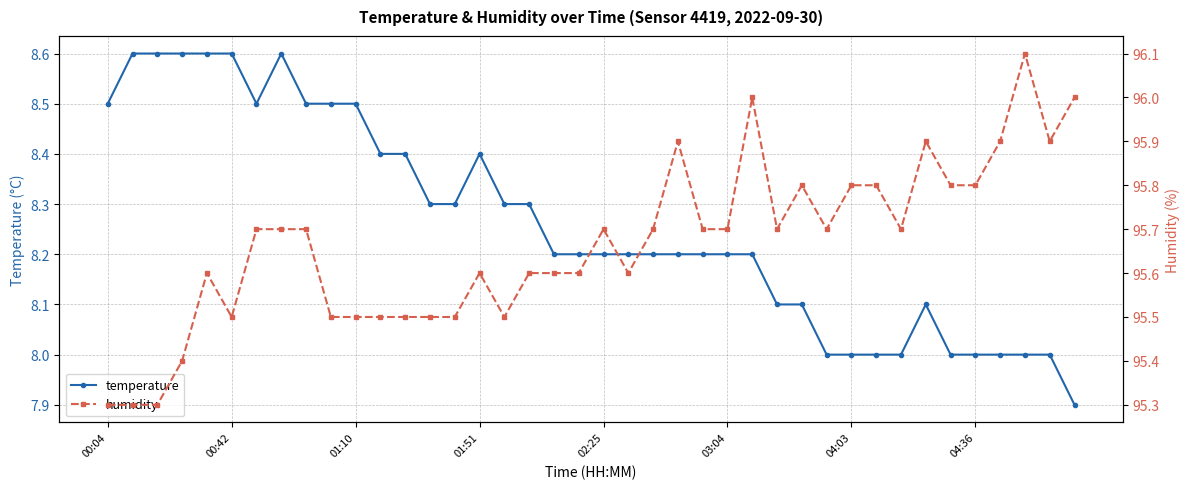

Which series has the largest range (max minus min)?

humidity